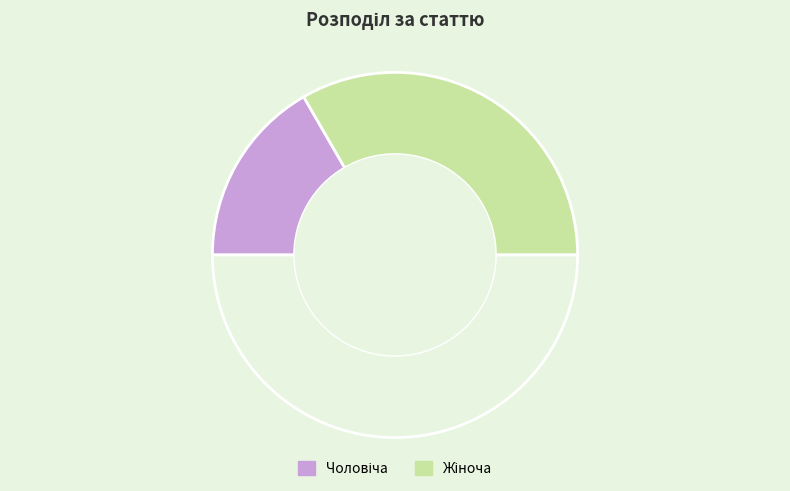

How many segments does this pie chart have?

3